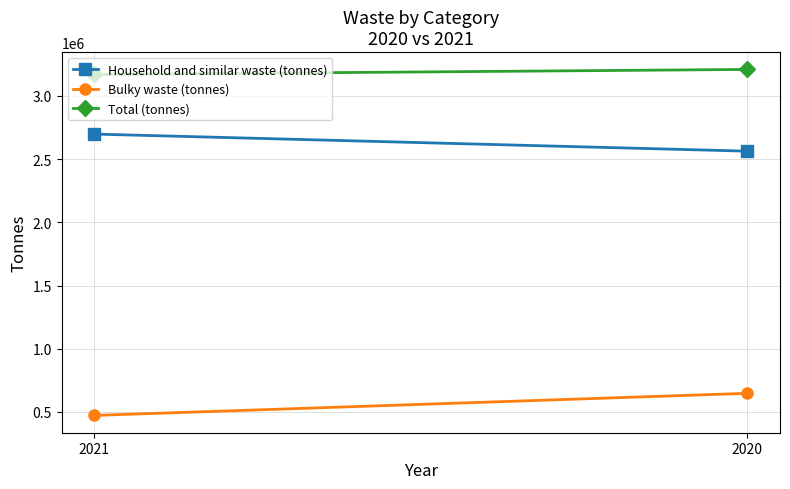

At which category is the sum across all series the highest?

2020